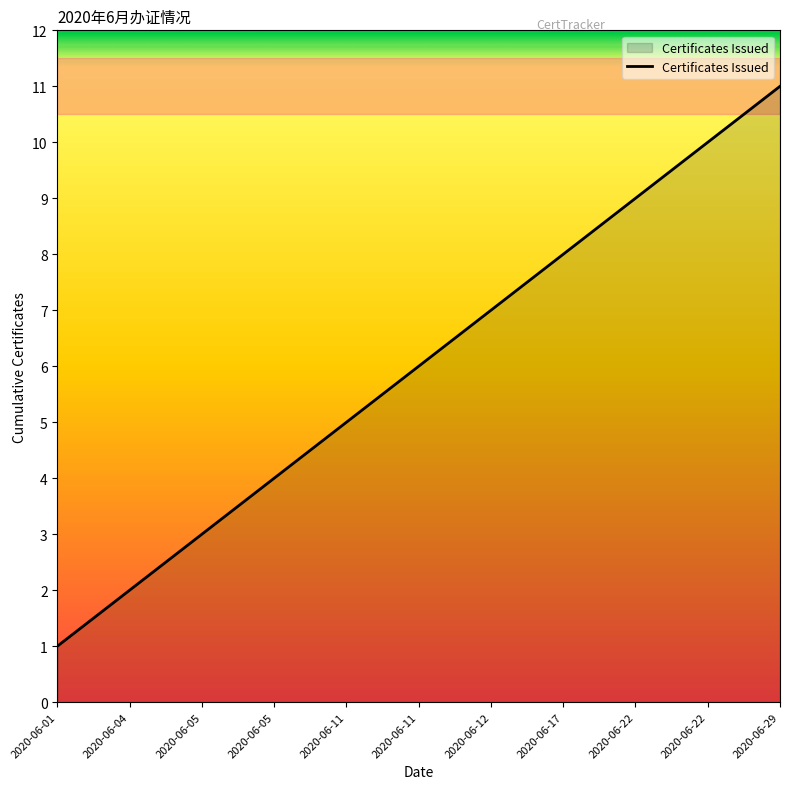

Where does the data first go above 6?

2020-06-12